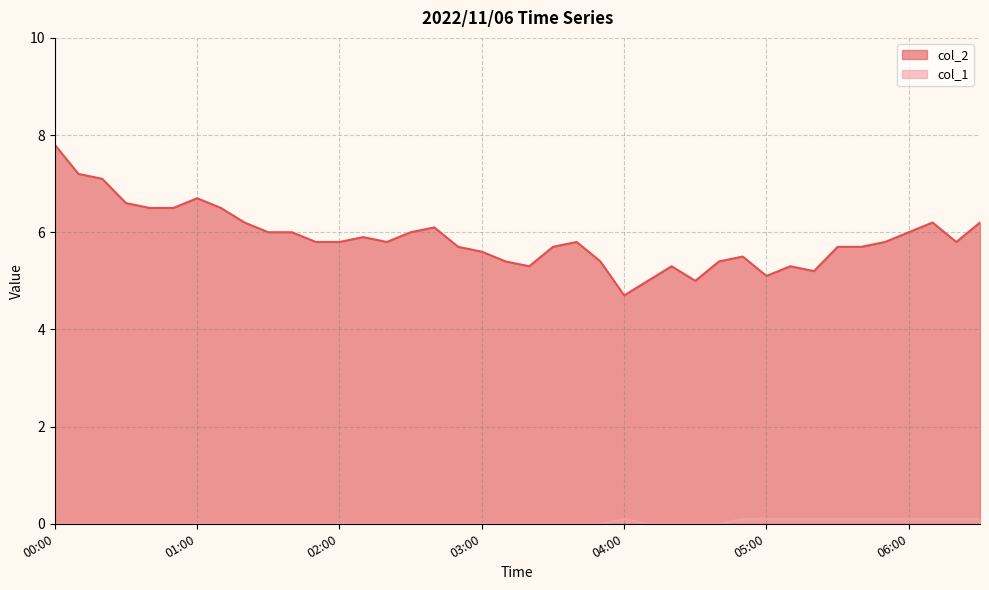

What is the sum of the col_1 values at 00:30 and 06:10?

0.1